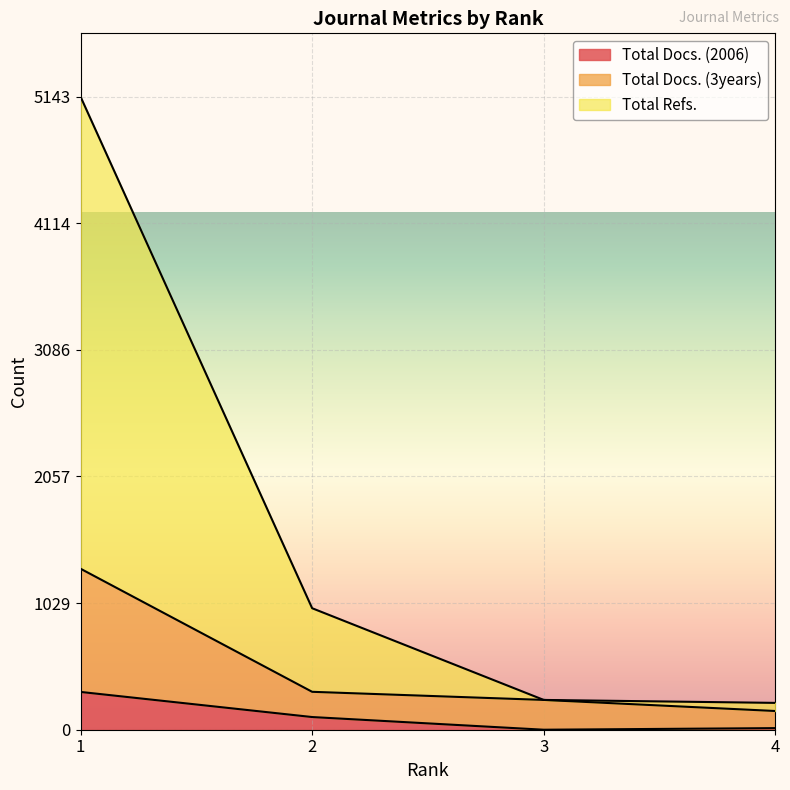

What is the difference between the Total Docs. (2006) values at 2 and 1?

204